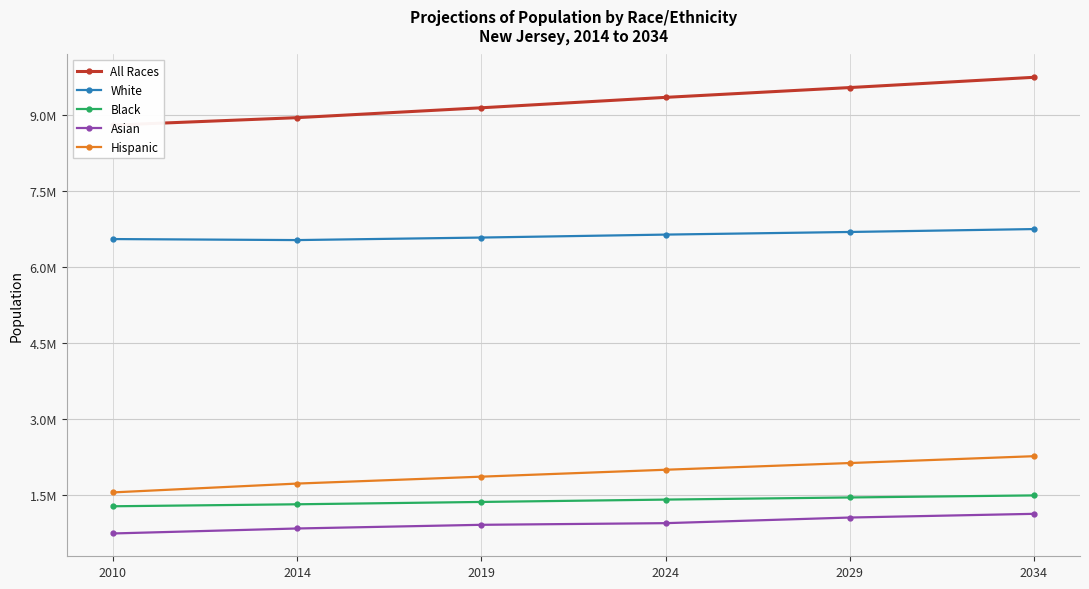

The value of White at 2024 is 11403214. True or false?

False